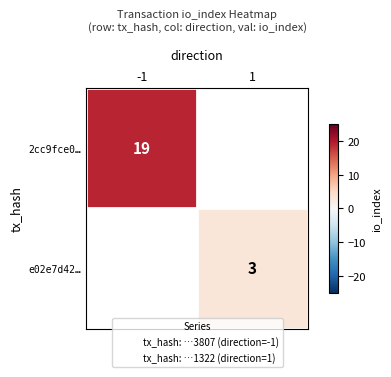

Which label corresponds to the smallest value in the chart?

1